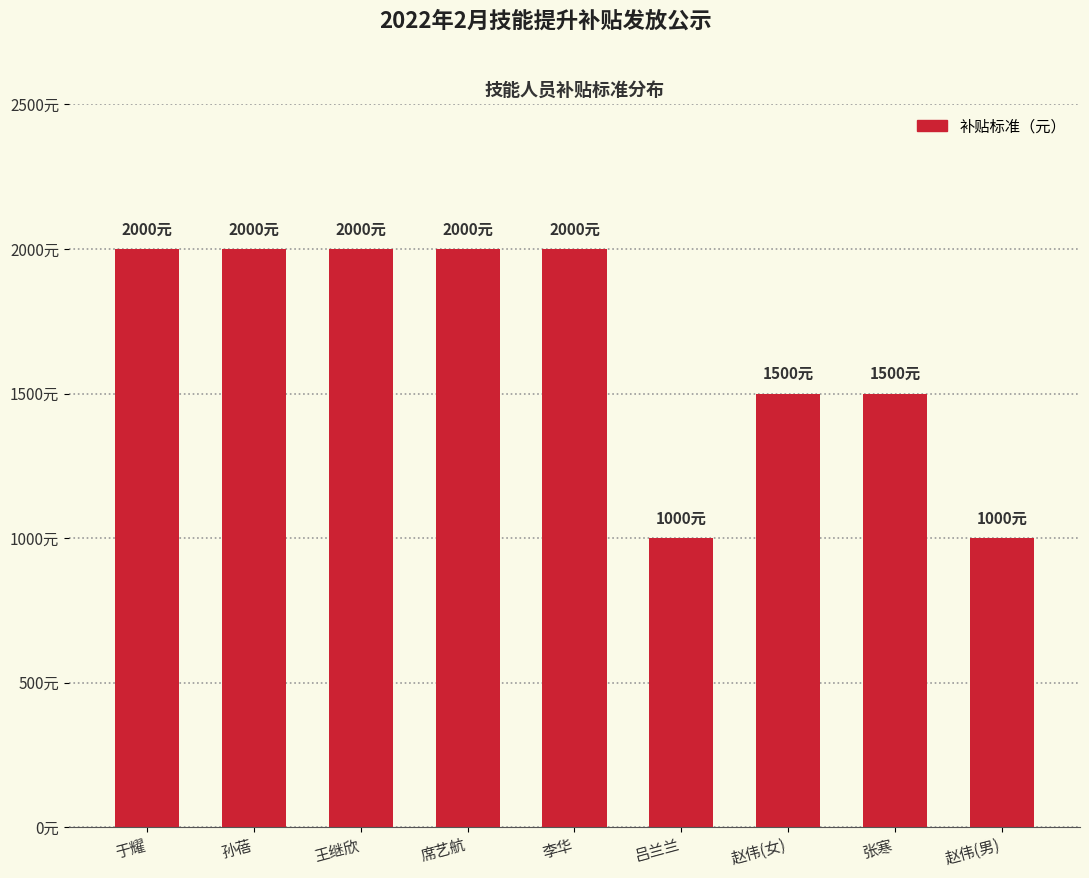

What is the value of the 5th bar from the left?

2000